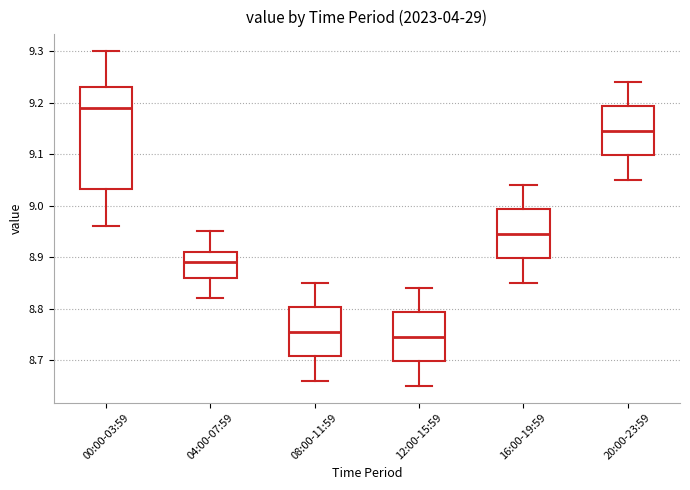

Which box is the tallest, from its lower edge to its upper edge?

00:00-03:59